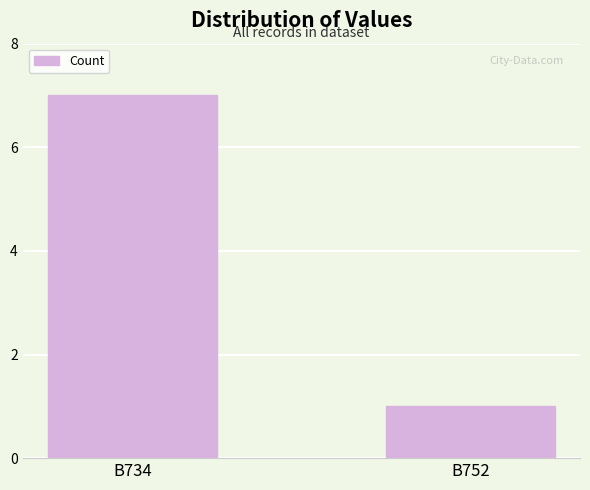

What is the ratio of the value at B734 to the value at B752?

7.0